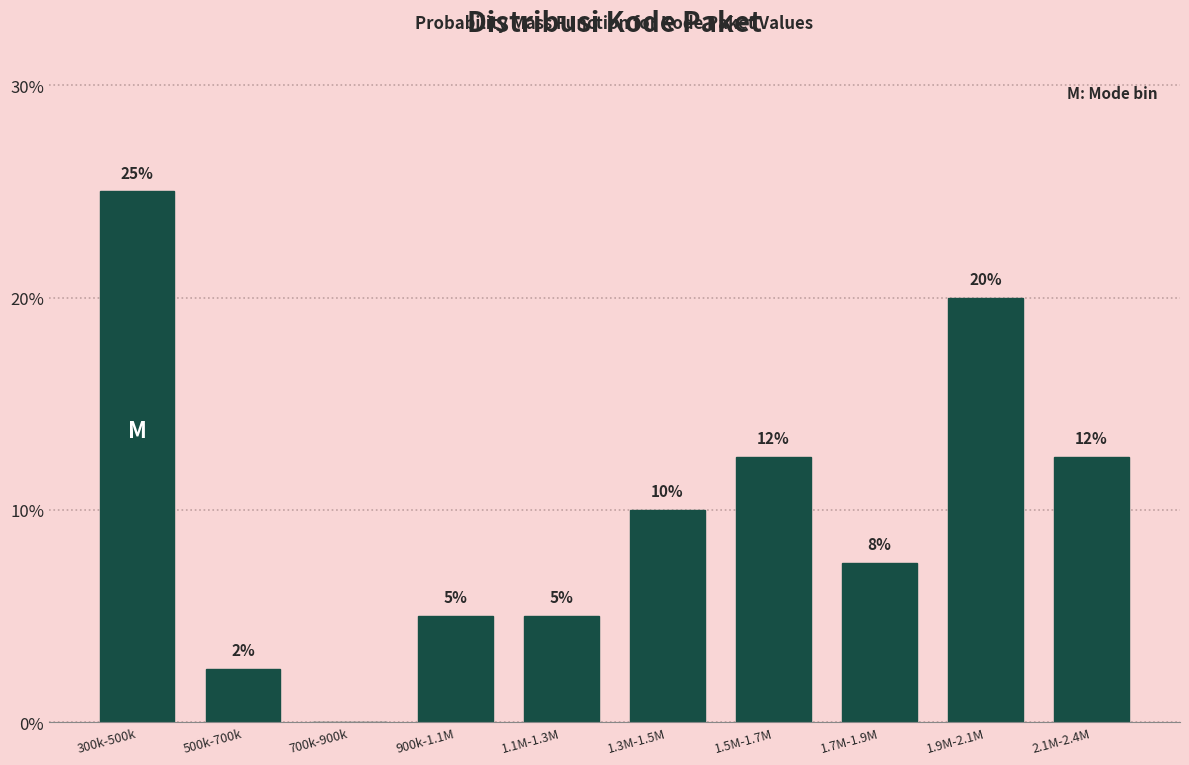

Where does the data first go above 10?

300k-500k